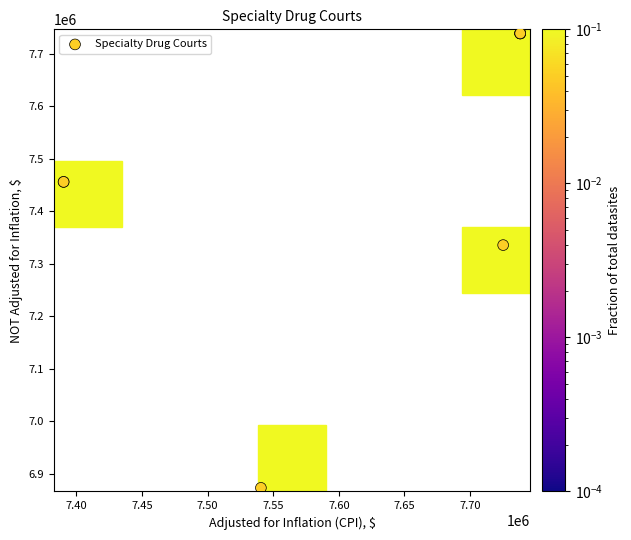

What Y value in the scatter plot is closest to 7305580?

7335165